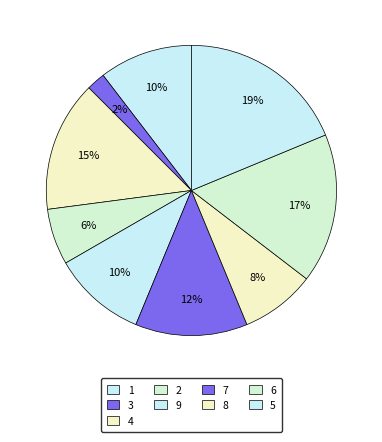

To the nearest percent, what portion does 9 represent?

10%